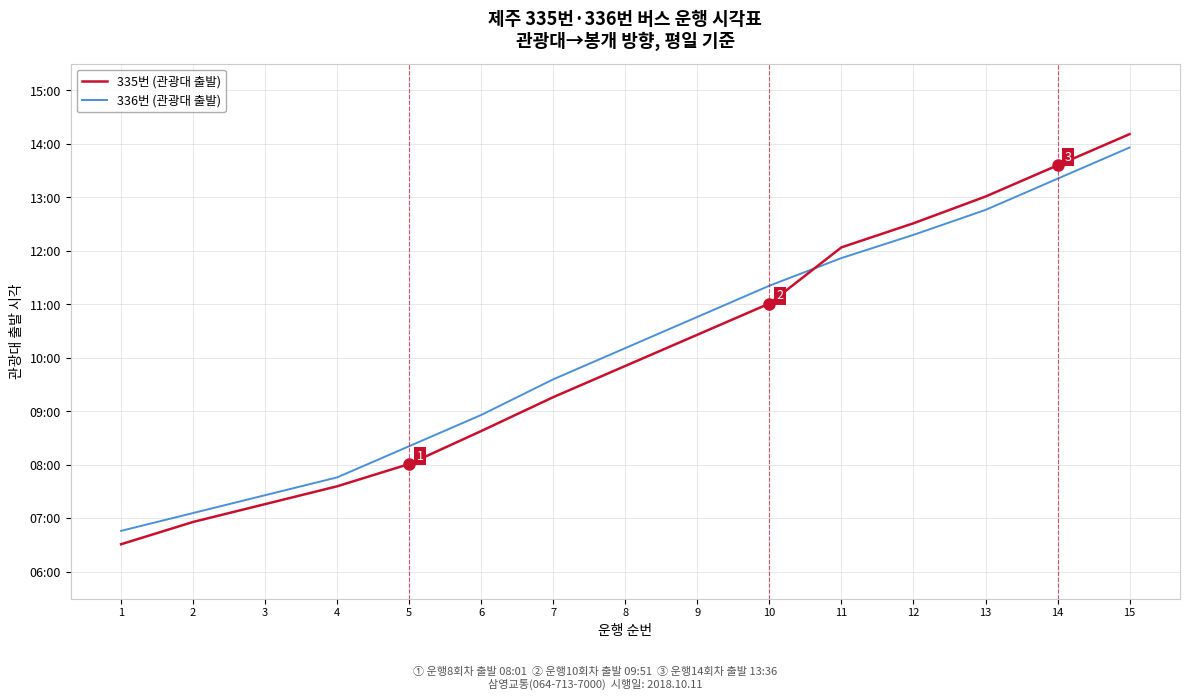

Which series has the largest range (max minus min)?

335번 (관광대 출발)